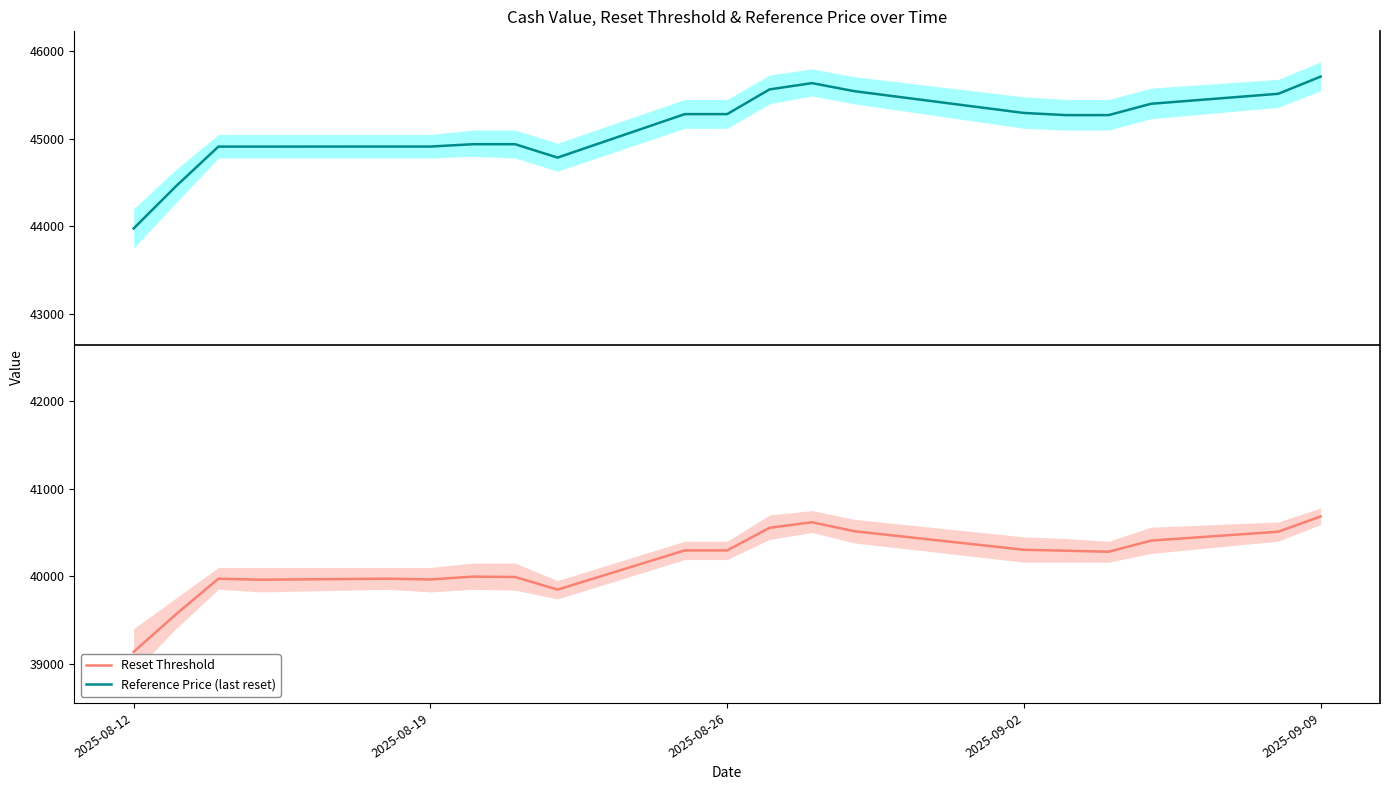

Which category has the lowest value in the Reset Threshold series?

2025-08-12